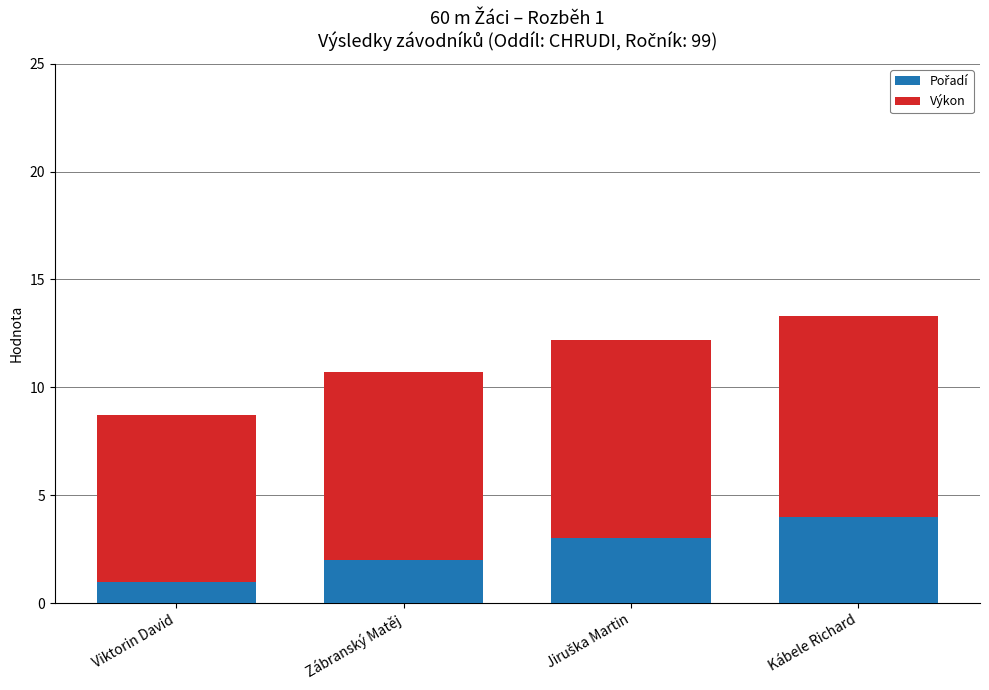

Are the bars horizontal?

No